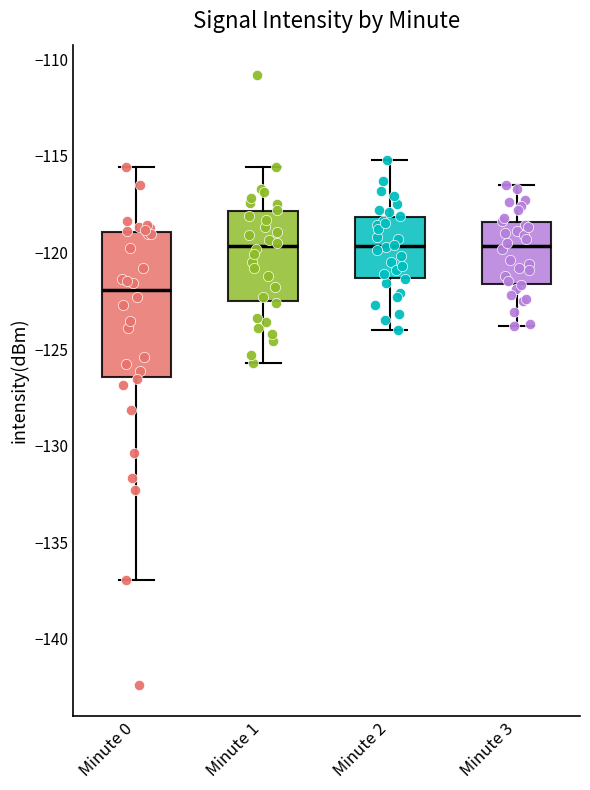

Which box is the tallest, from its lower edge to its upper edge?

Minute 0